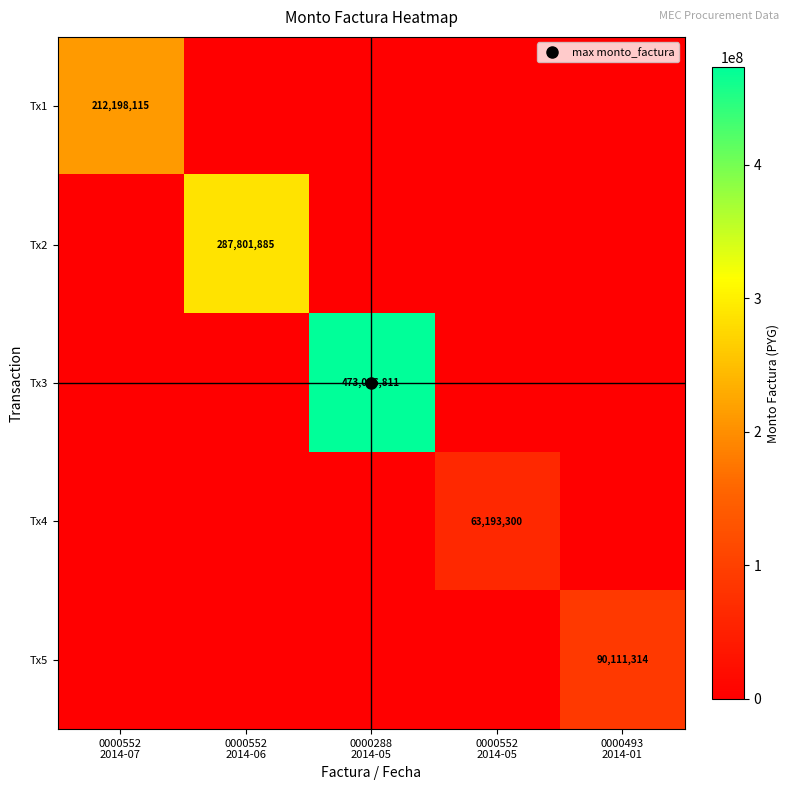

Is it true that Tx4 equals -32715920 at 0000493 2014-01?

False